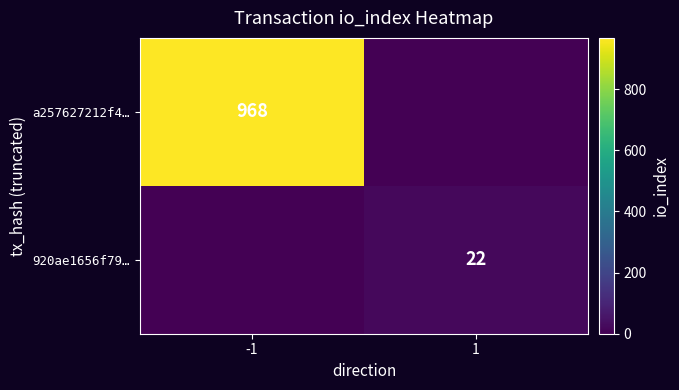

Is it true that 920ae1656f79… equals 32 at 1?

False